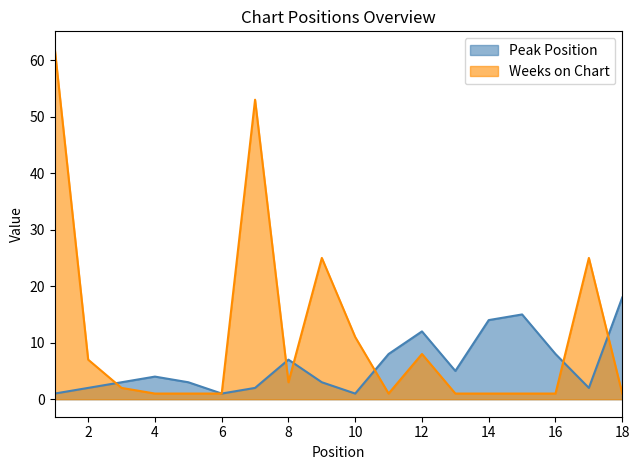

Is it true that Weeks on Chart equals 3 at 3?

False